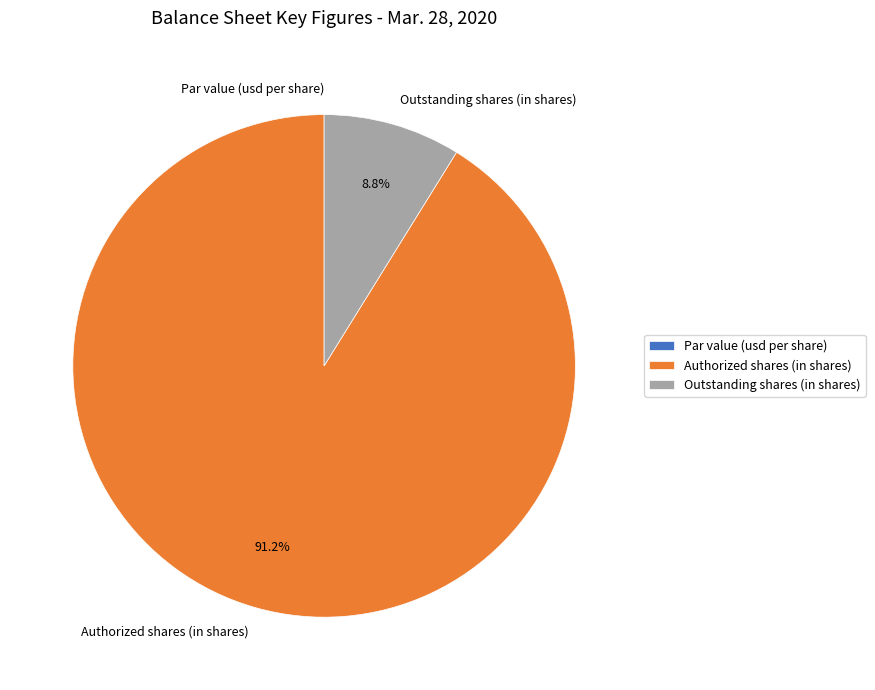

What is the majority slice?

Authorized shares (in shares)